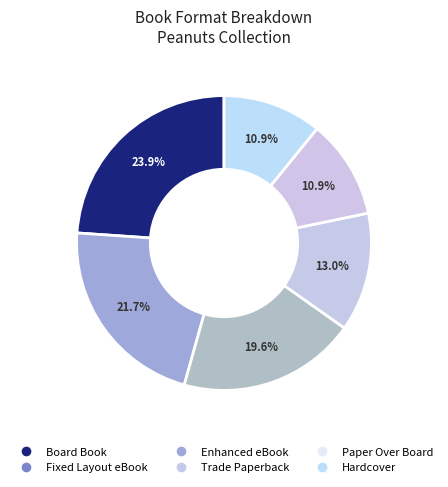

Which has a higher value, Fixed Layout eBook or Board Book?

Board Book